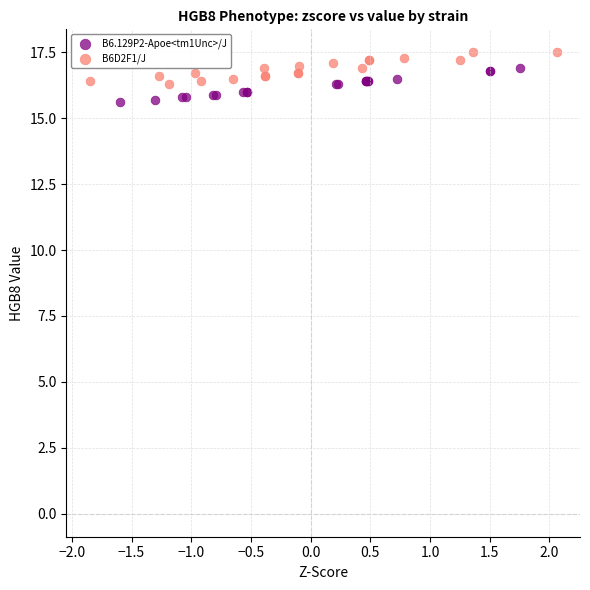

What are all the series names shown in the legend?

B6.129P2-Apoe<tm1Unc>/J, B6D2F1/J